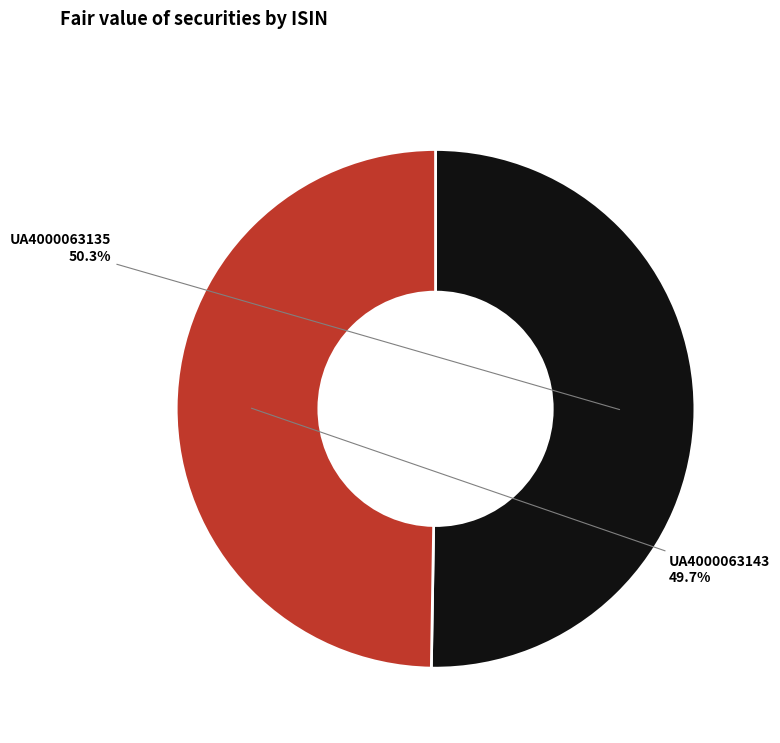

Is there a majority slice in this chart?

Yes